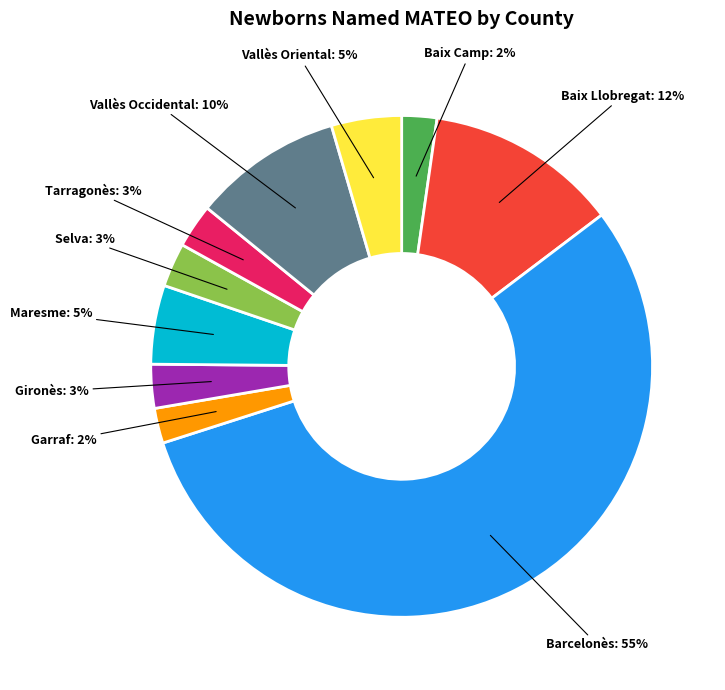

To the nearest percent, what is the difference between the largest and smallest slice percentages?

53%